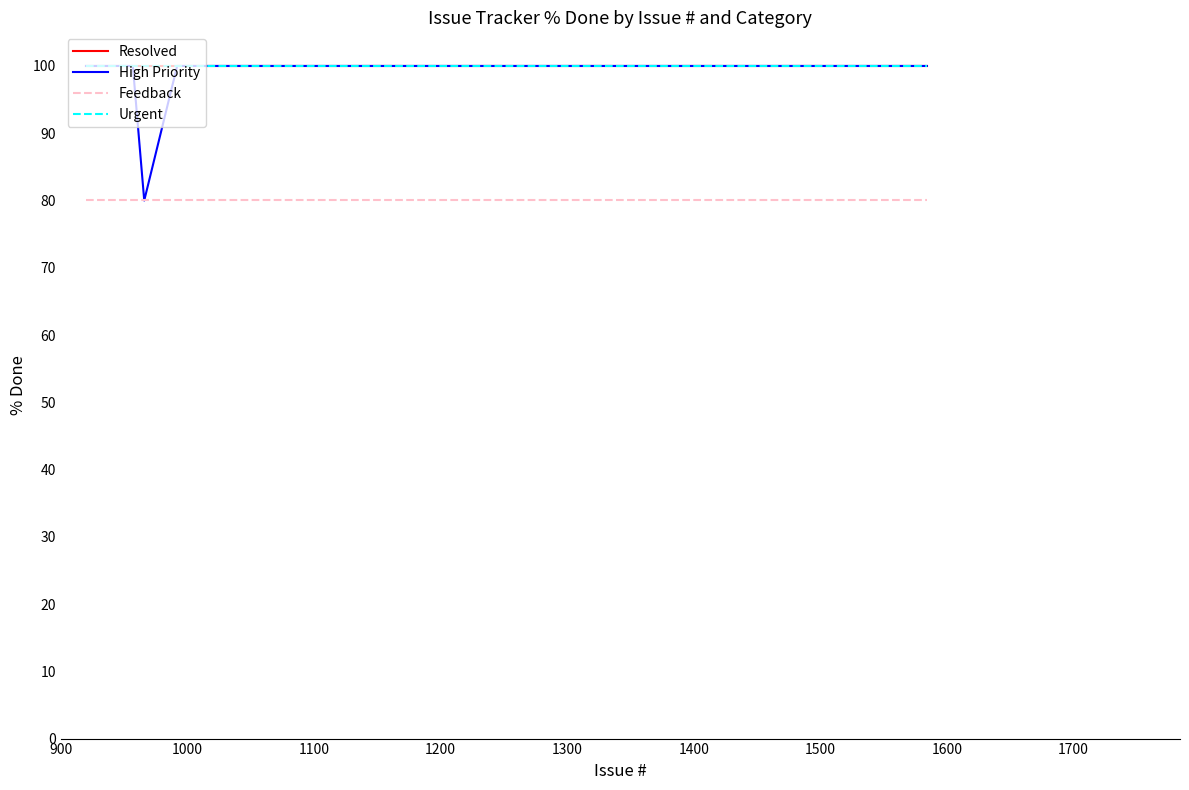

Does the chart have visible grid lines?

No